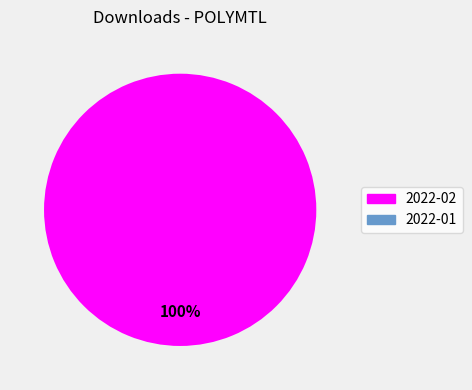

Is it true that 2022-01 is 9% of the pie?

False